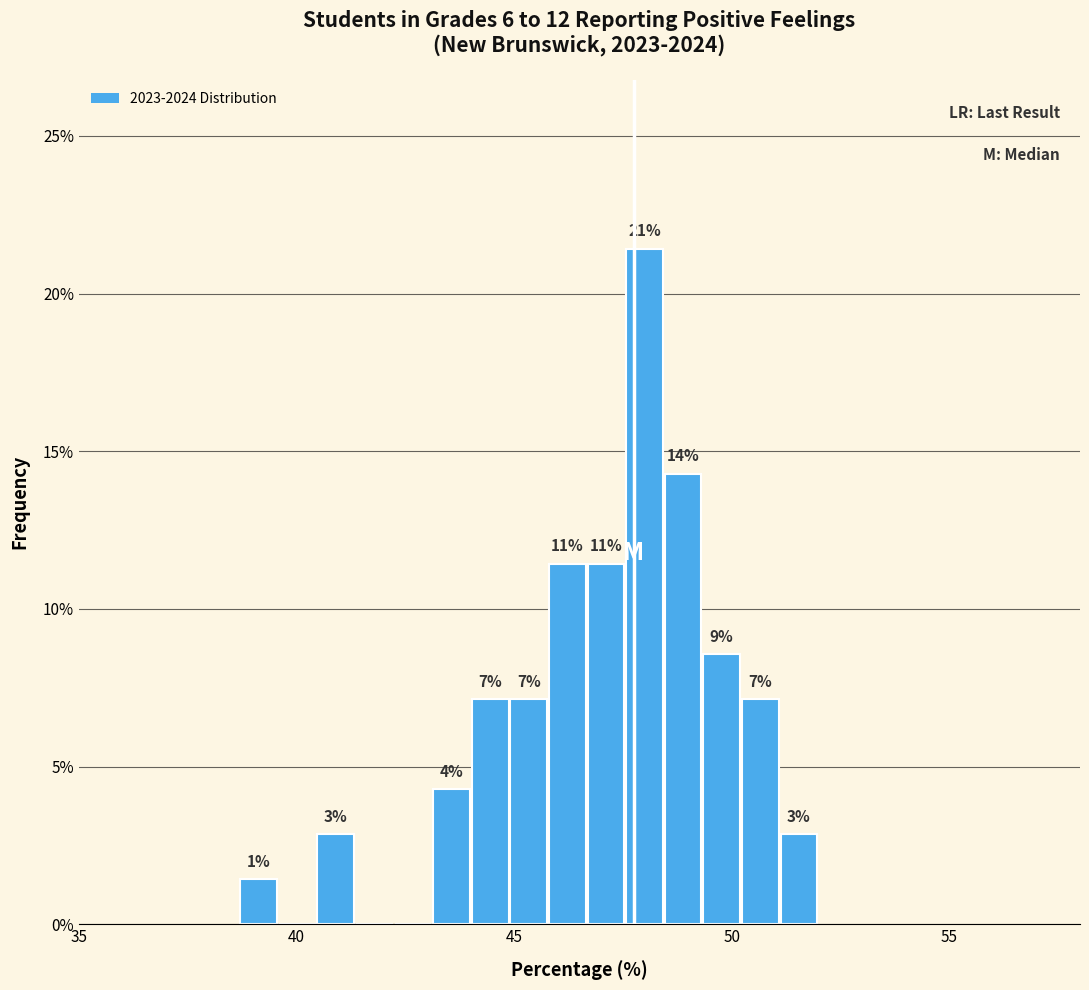

Around what value on the x-axis is the tallest bar? Give the approximate position of its centre, as read against the axis.

48.0